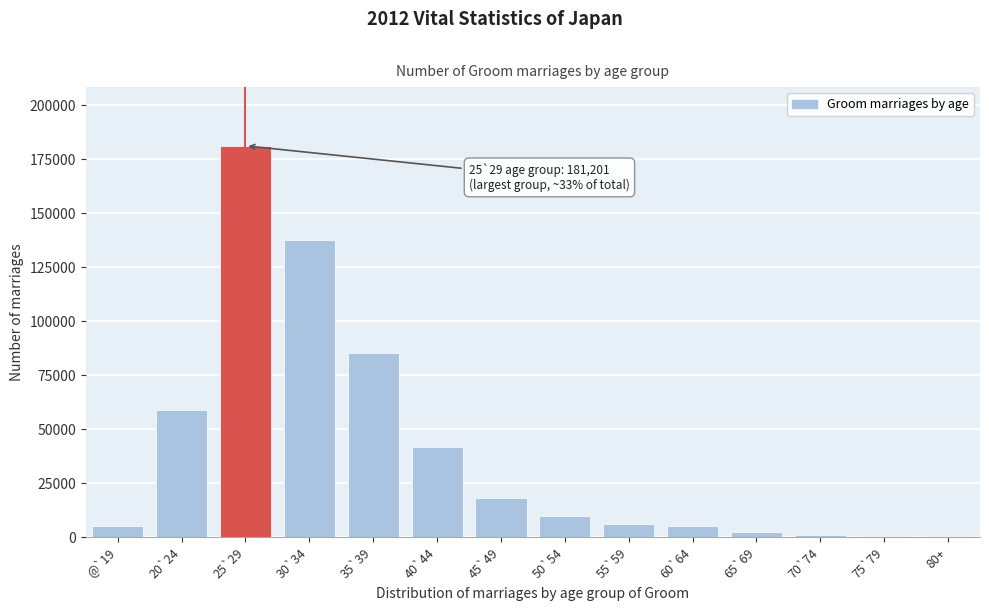

What is the ratio of the value at 45`49 to the value at 50`54?

1.9